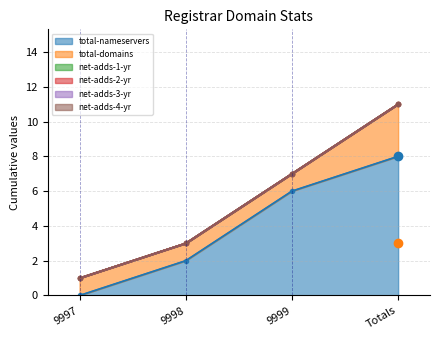

What is the value of the total-domains point at the 4th from the left?

3